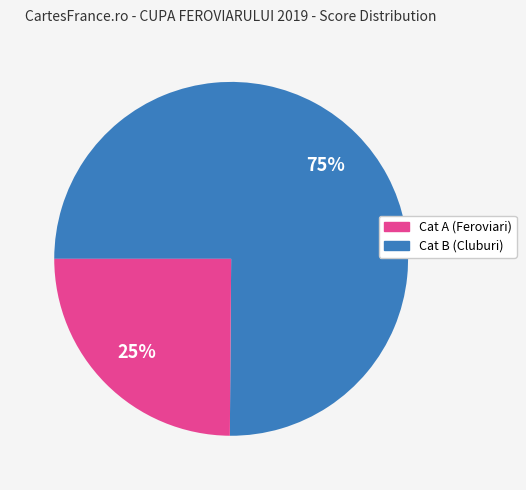

To the nearest percent, what is the average slice percentage?

50%